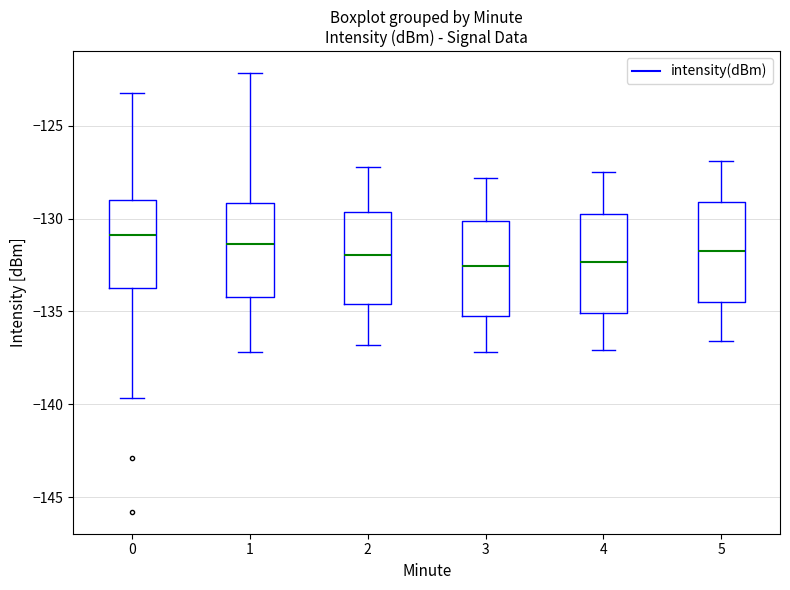

Reading left to right, transcribe this box plot: for each box, give where its median line is, the range the box spans, and where its two whiskers end, as read against the y-axis. The values are not printed on the chart, so give them approximately, as read against the axis.

0: median -131.0, box -134.0 to -129.0, whiskers -139.5 to -123.0
1: median -131.5, box -134.0 to -129.0, whiskers -137.0 to -122.0
2: median -132.0, box -134.5 to -129.5, whiskers -137.0 to -127.0
3: median -132.5, box -135.0 to -130.0, whiskers -137.0 to -128.0
4: median -132.5, box -135.0 to -130.0, whiskers -137.0 to -127.5
5: median -131.5, box -134.5 to -129.0, whiskers -136.5 to -127.0